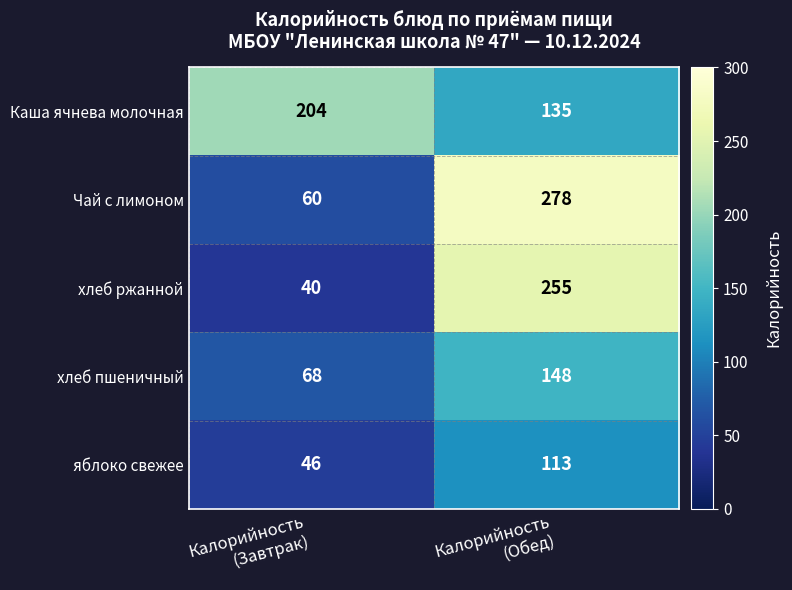

What is the greatest value displayed?

278